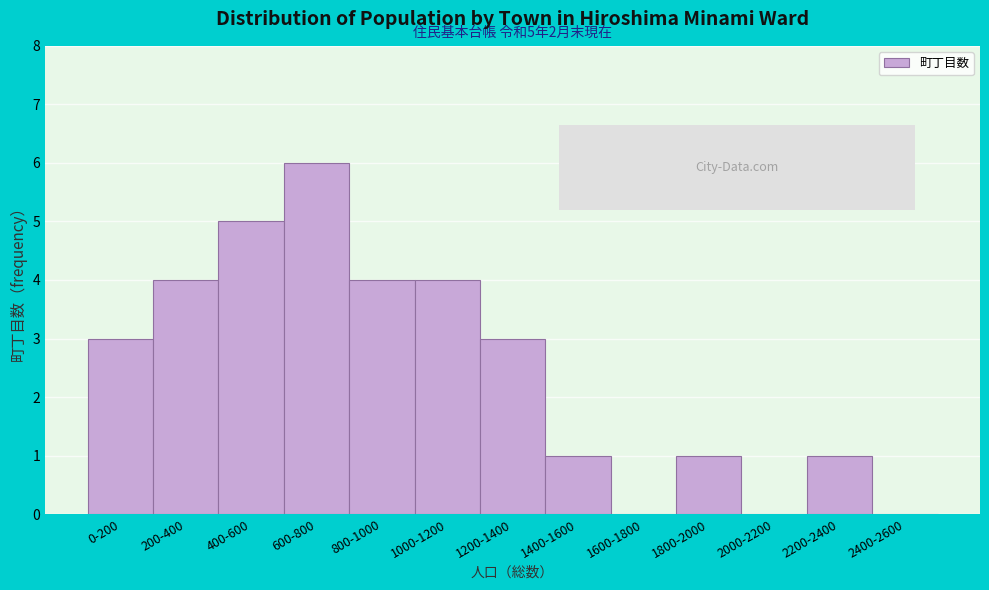

Reading left to right, transcribe all the data shown in this chart.

0-200=3	200-400=4	400-600=5	600-800=6	800-1000=4	1000-1200=4	1200-1400=3	1400-1600=1	1600-1800=0	1800-2000=1	2000-2200=0	2200-2400=1	2400-2600=0